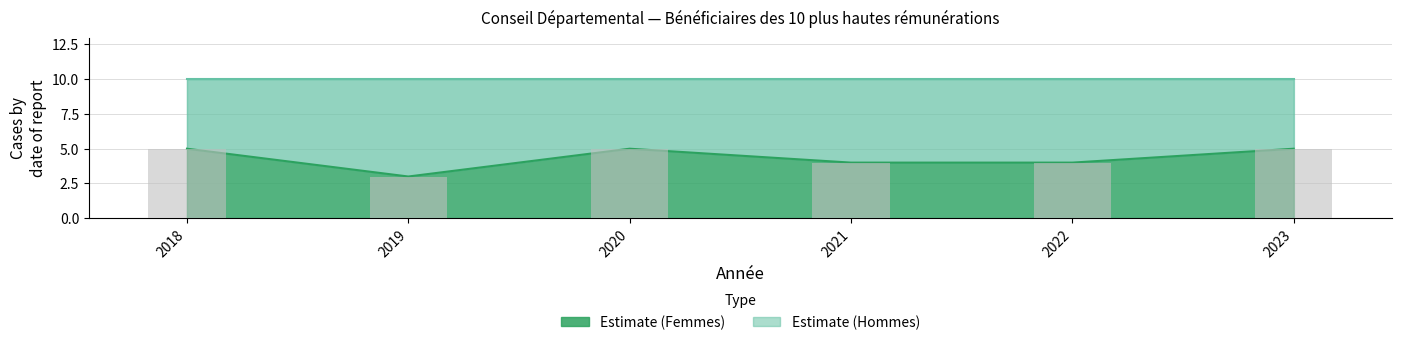

At which label does Nombre_de_femmes_beneficiaires reach its peak?

2018